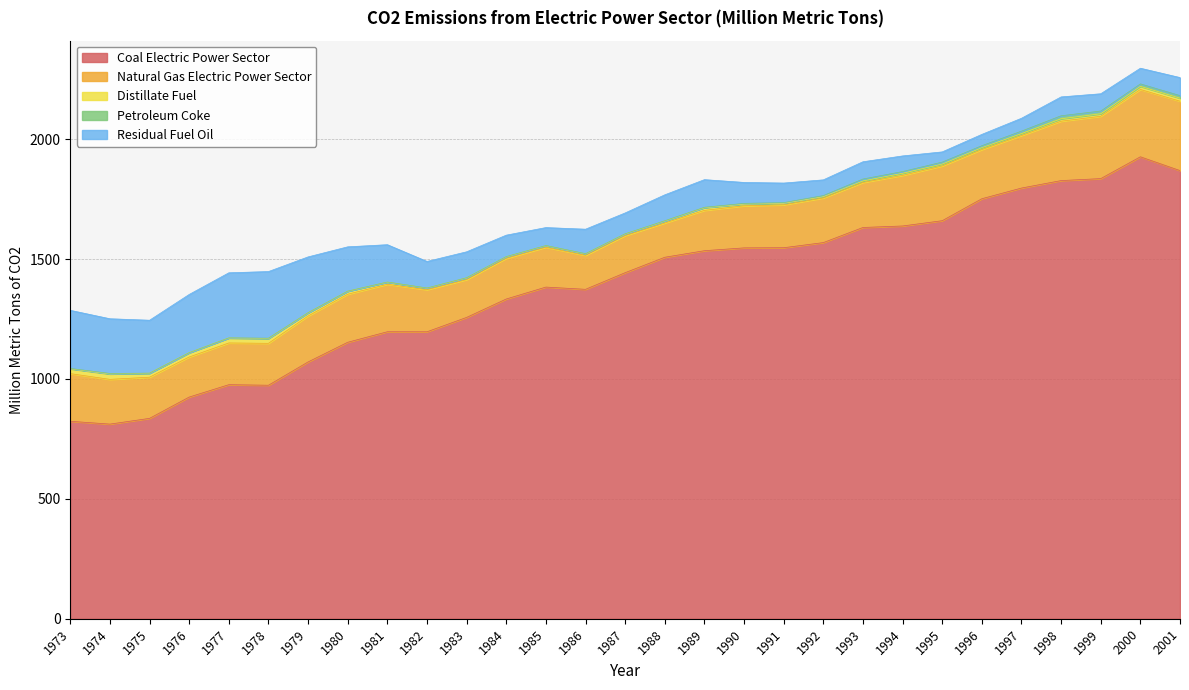

True or false: Coal Electric Power Sector has more than 0 interior local peaks.

True